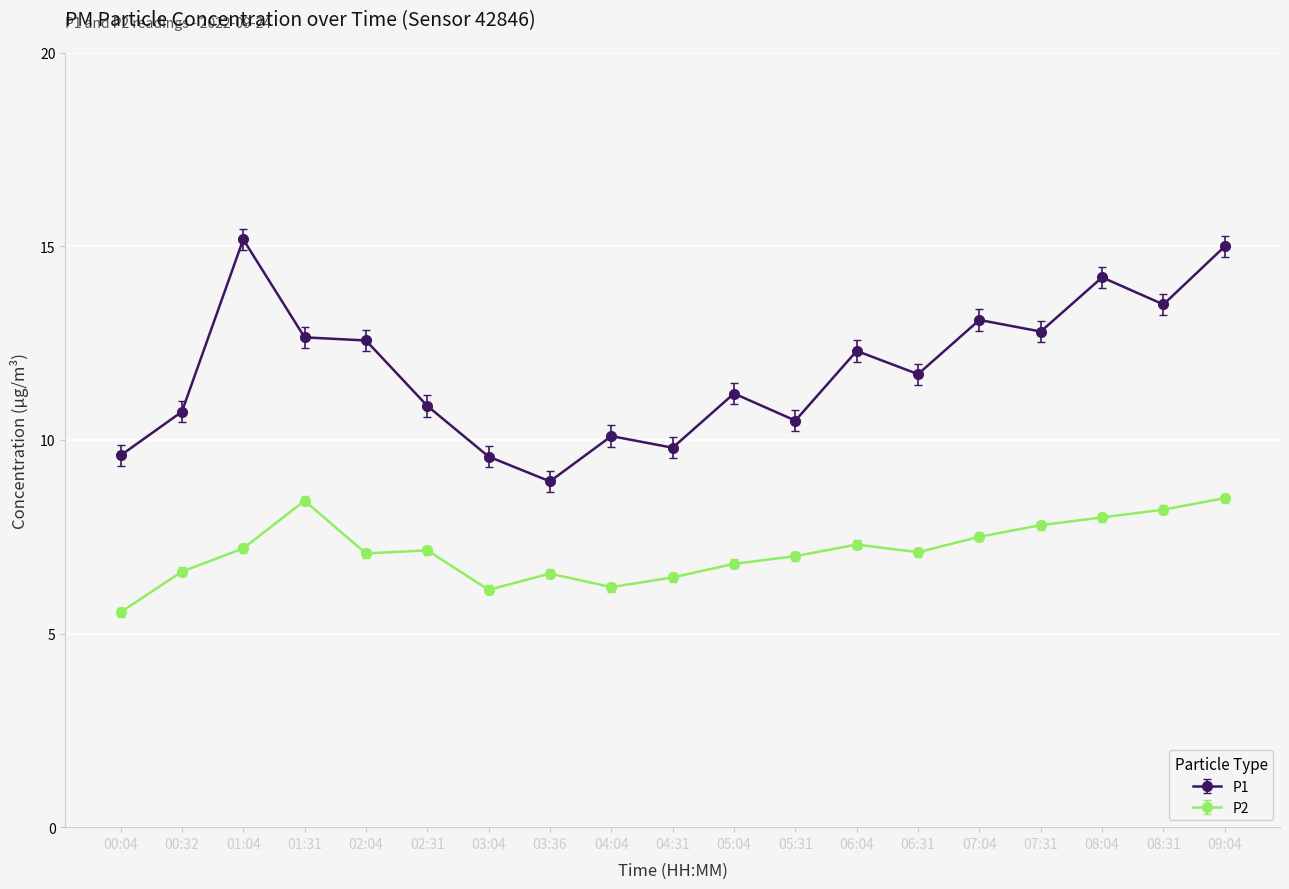

What is the sum of all P1 values?

224.3